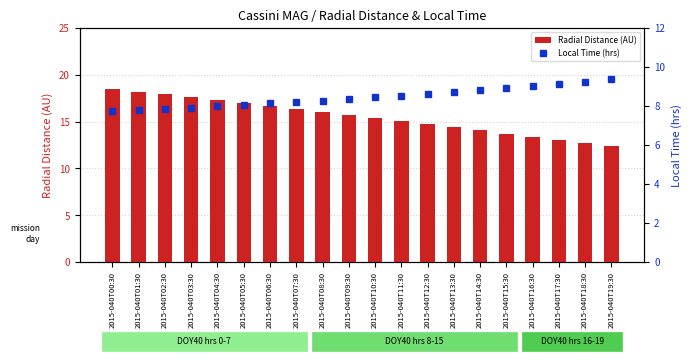

Which has a higher value, 2015-040T16:30 or 2015-040T03:30?

2015-040T03:30